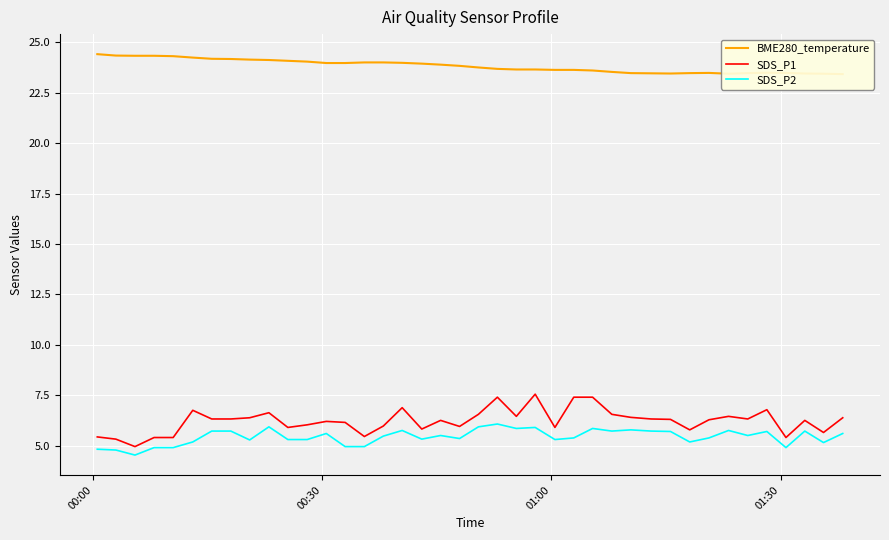

What is the highest value of the SDS_P2 series?

6.1